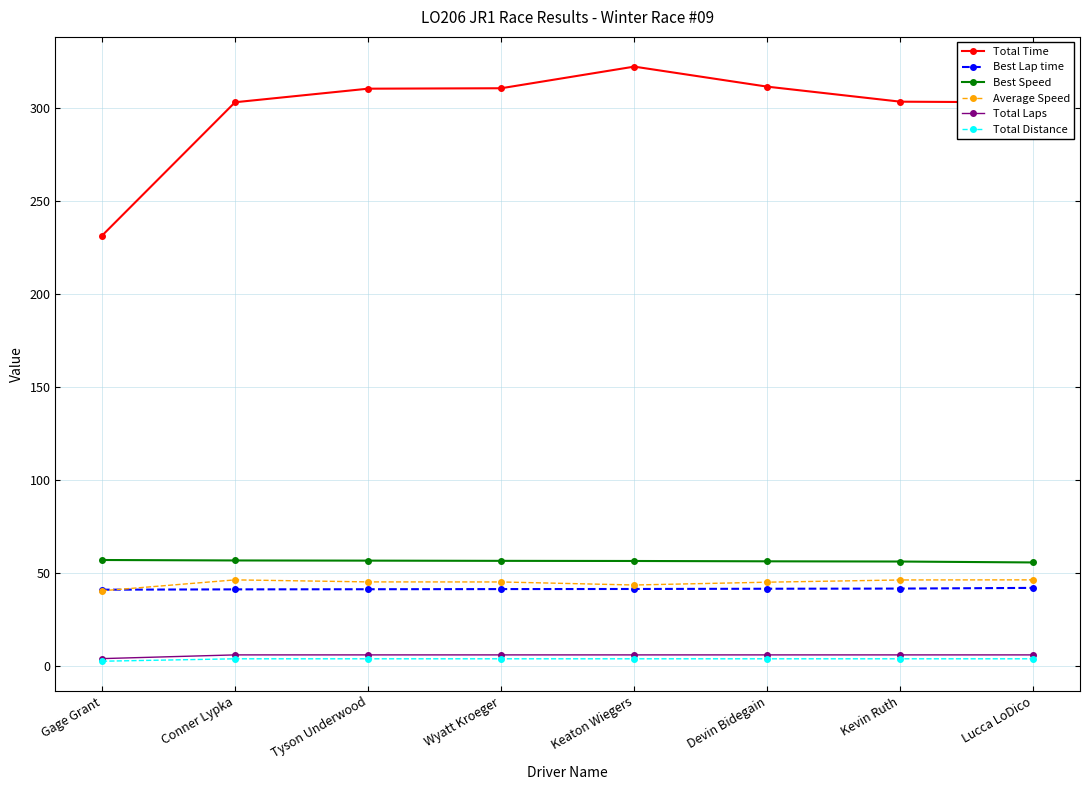

Between which two adjacent categories do Average Speed and Best Lap time first intersect?

Gage Grant and Conner Lypka